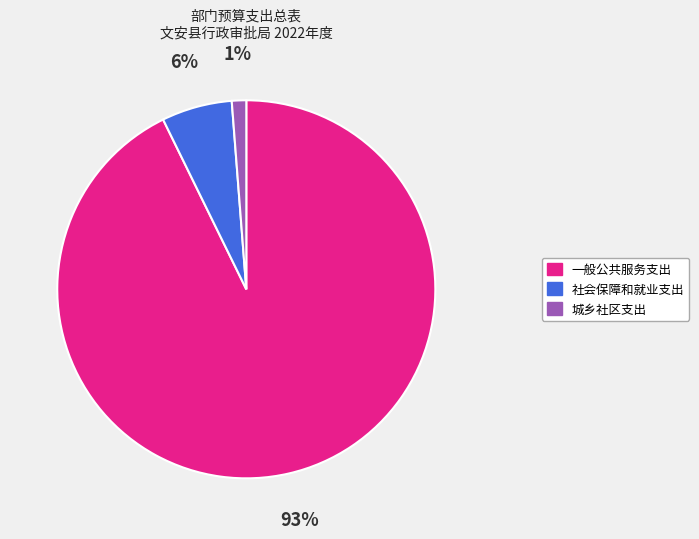

What percentage is the 一般公共服务支出 slice, to the nearest percent?

93%